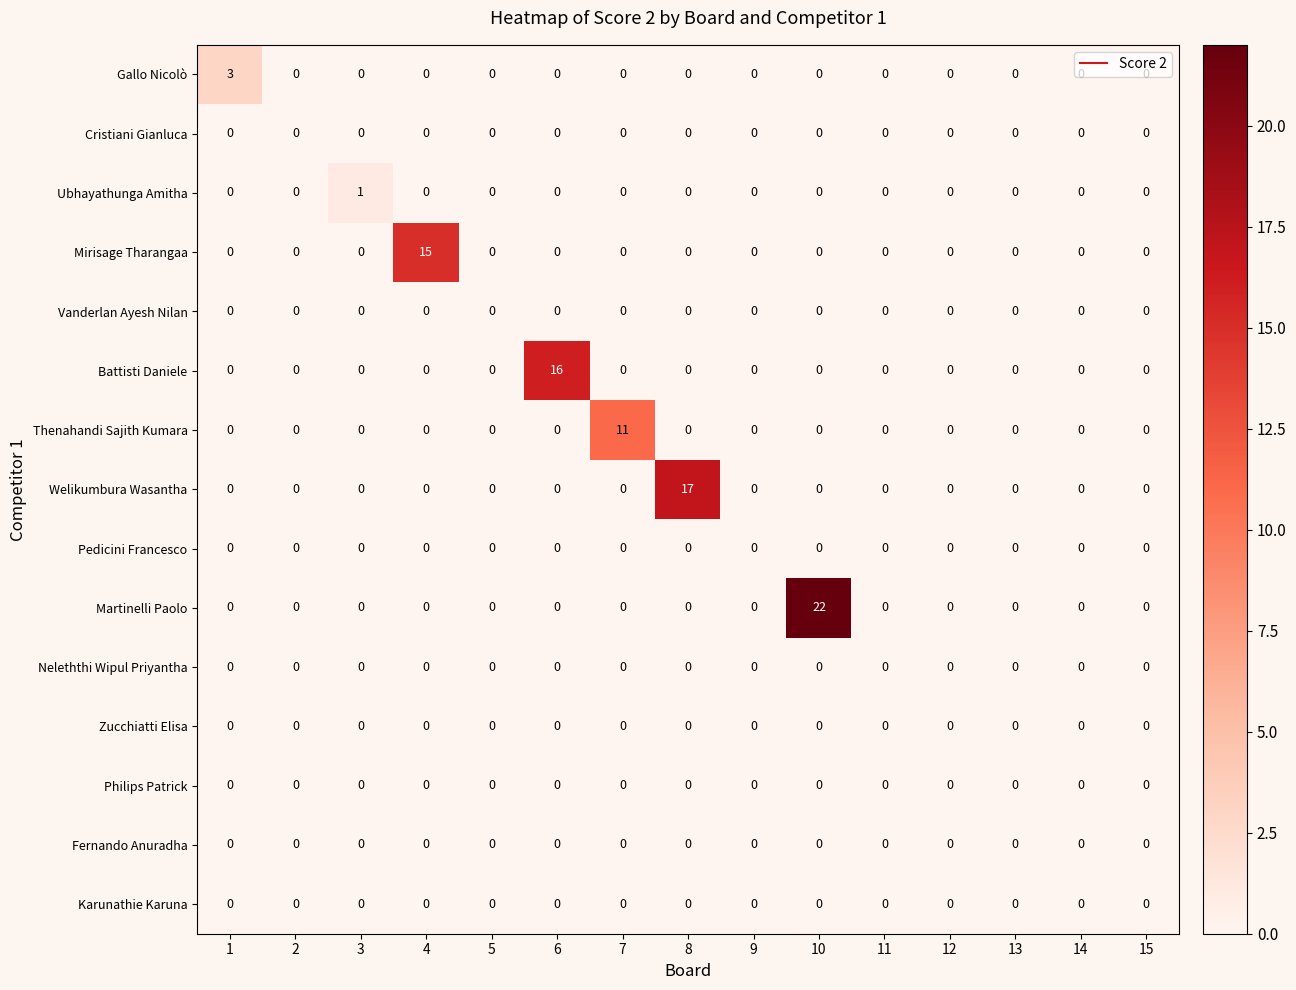

Between 1 and 10, which series saw the biggest shift?

Martinelli Paolo